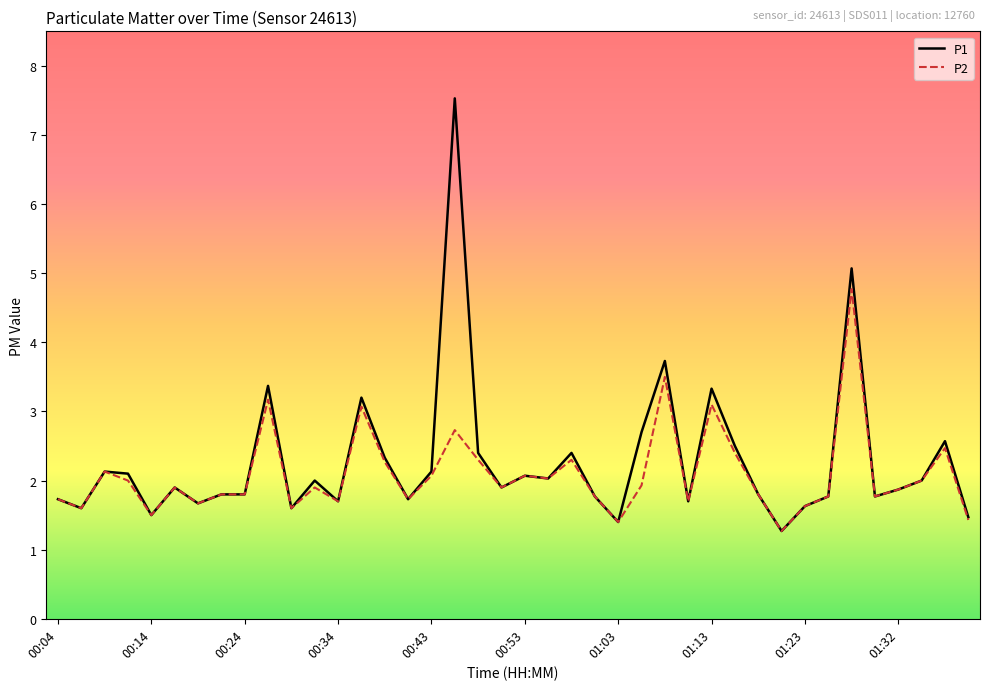

Does the chart display data point markers on the line(s)?

No